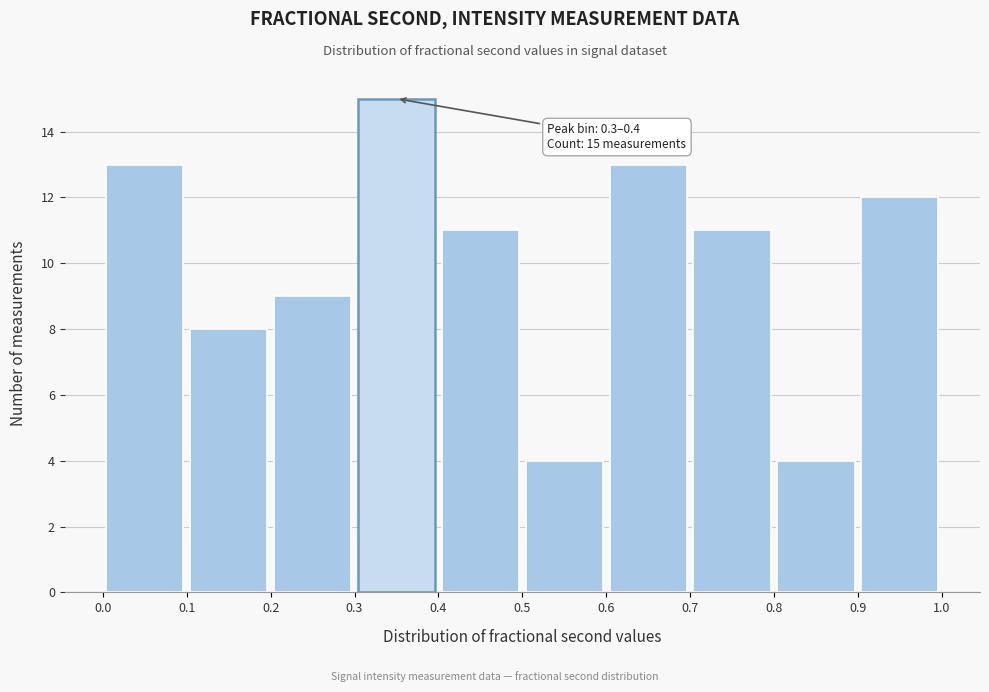

Over which range of the x-axis is the bar tallest?

0.3 to 0.4